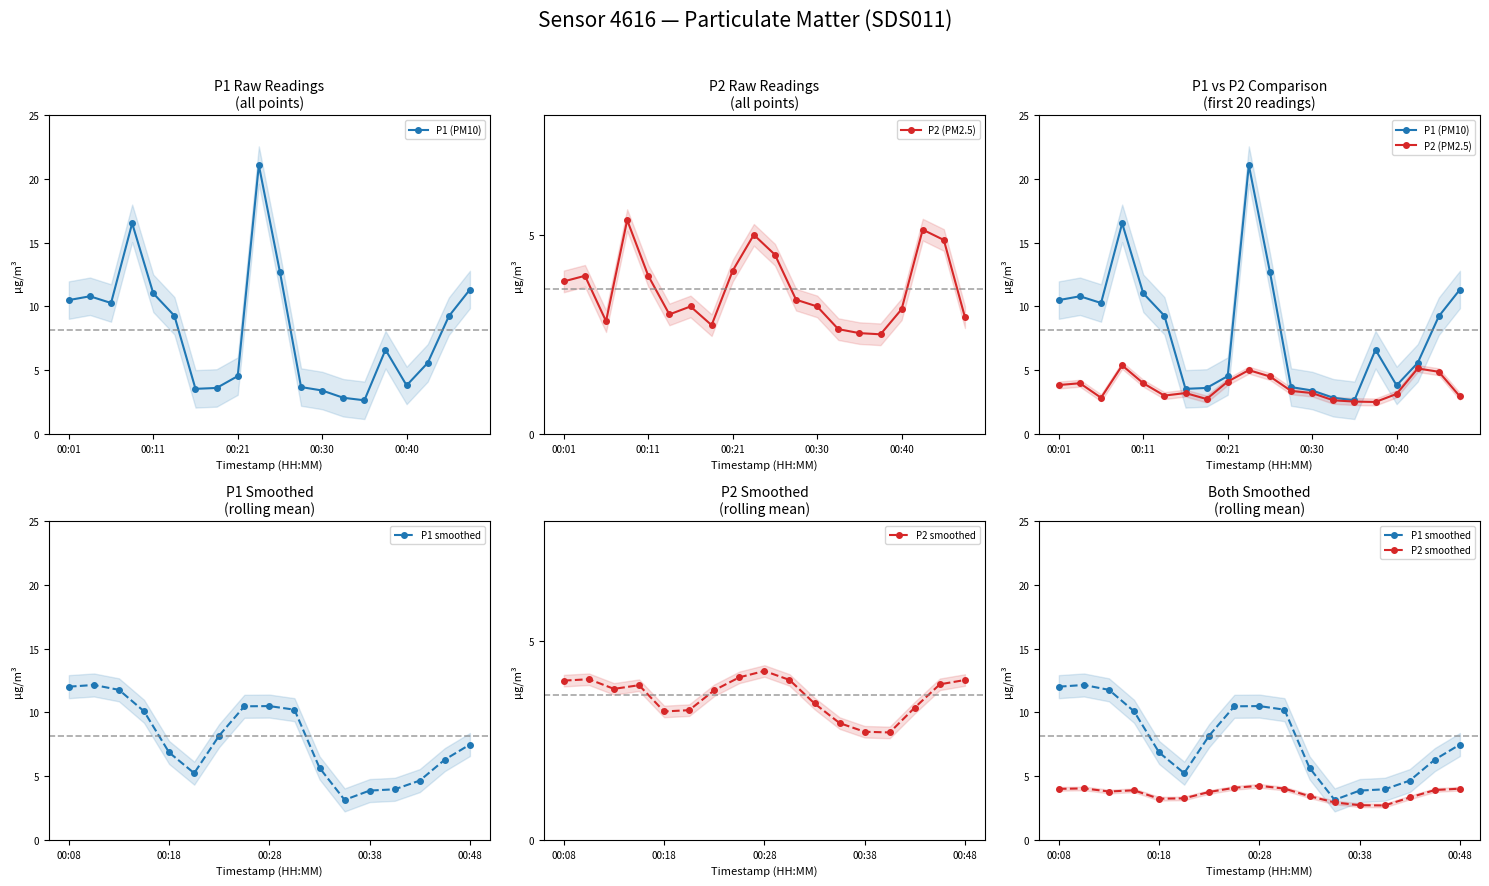

Which category has the lowest value across all series?

00:38